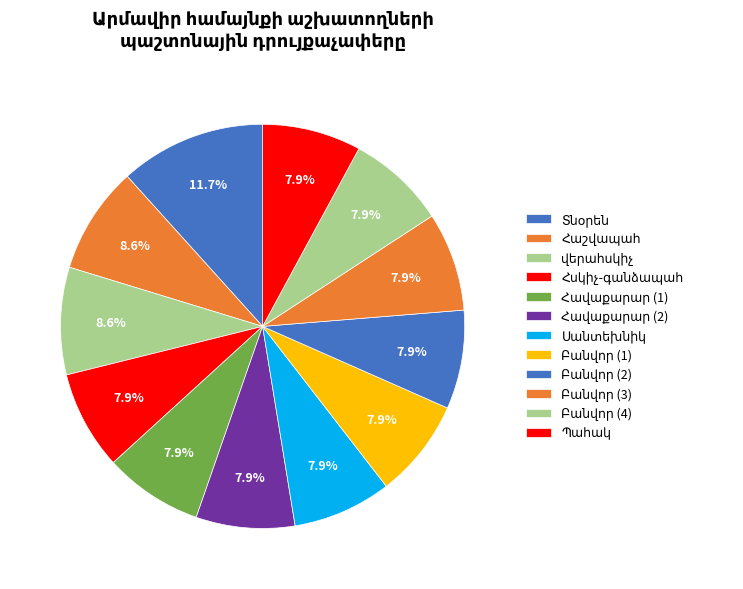

What percentage is NOT represented by Բանվոր (4)?

92.1%